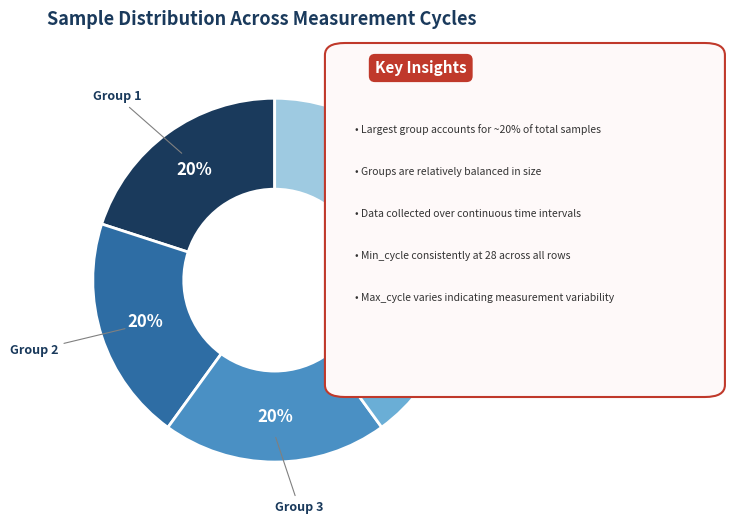

Is there a majority slice in this chart?

No